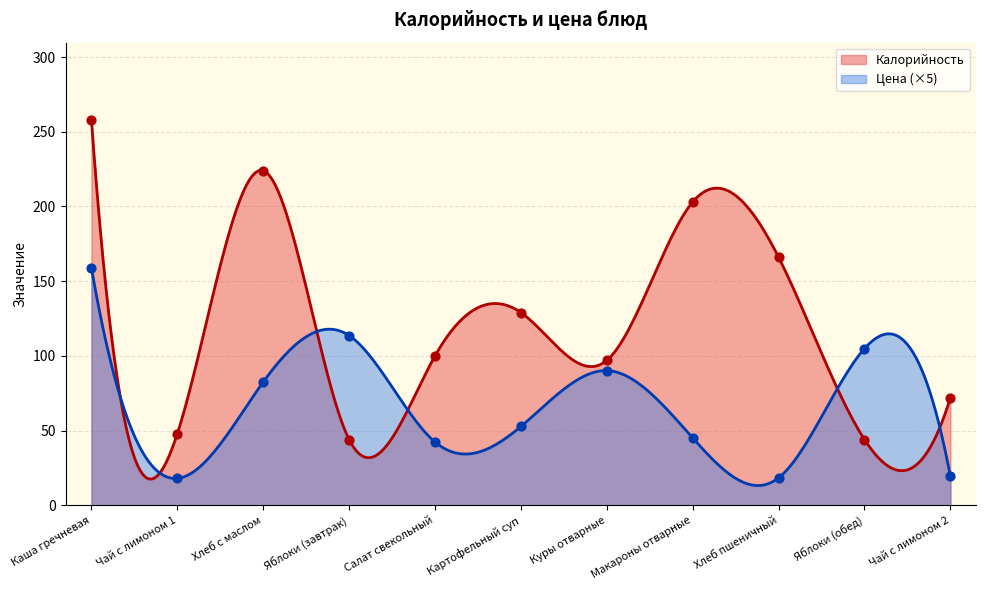

Which series has the widest spread of Y values?

Калорийность